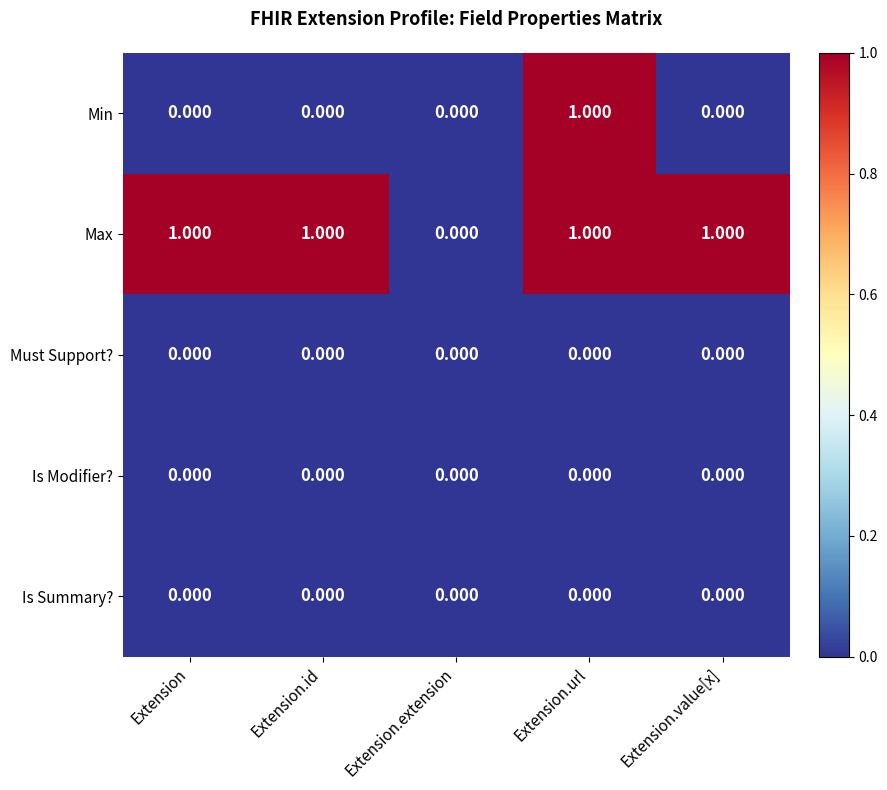

Which series changed the most between Extension and Extension.url?

Min